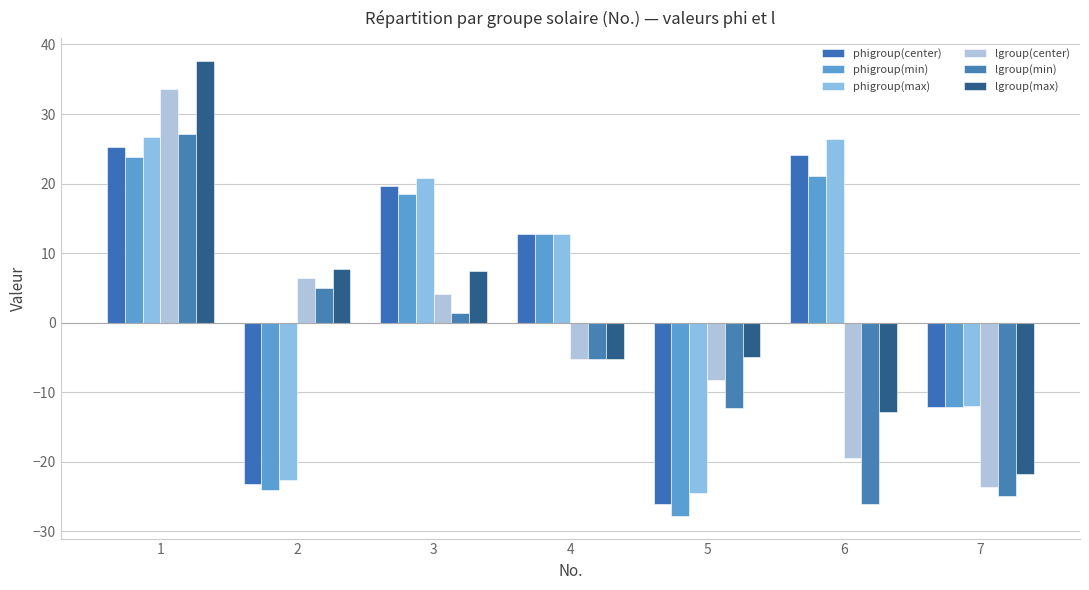

What is the difference between the highest and lowest values at 7?

12.8